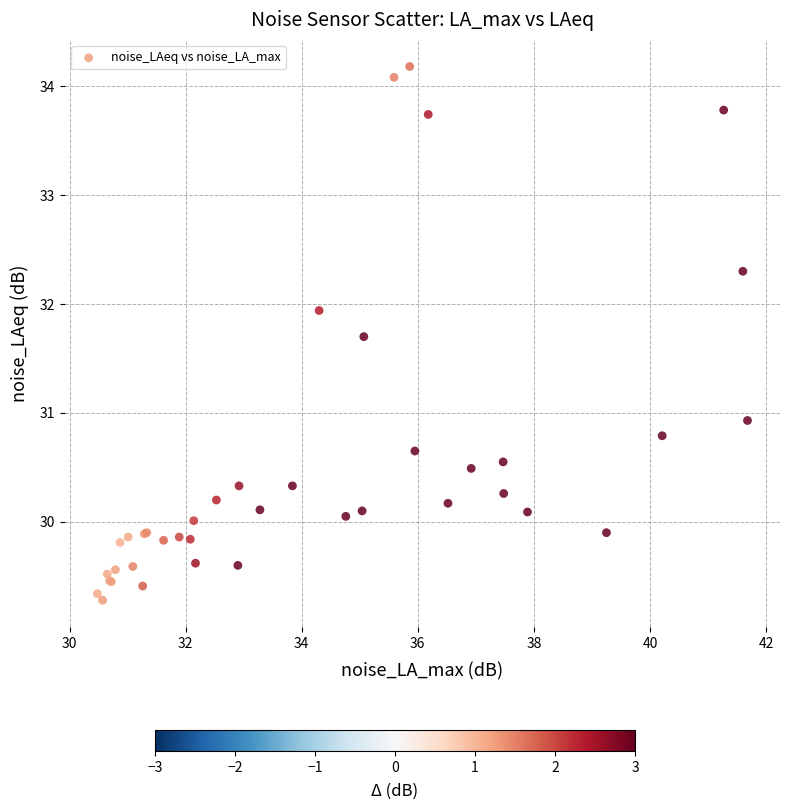

What Y value in the scatter plot is closest to 31?

30.9